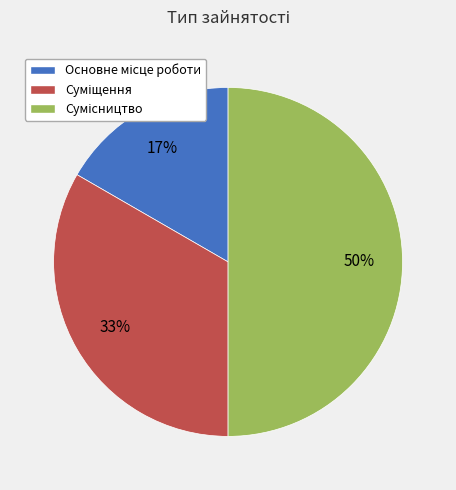

To the nearest percent, what is the difference between the largest and smallest slice percentages?

33%